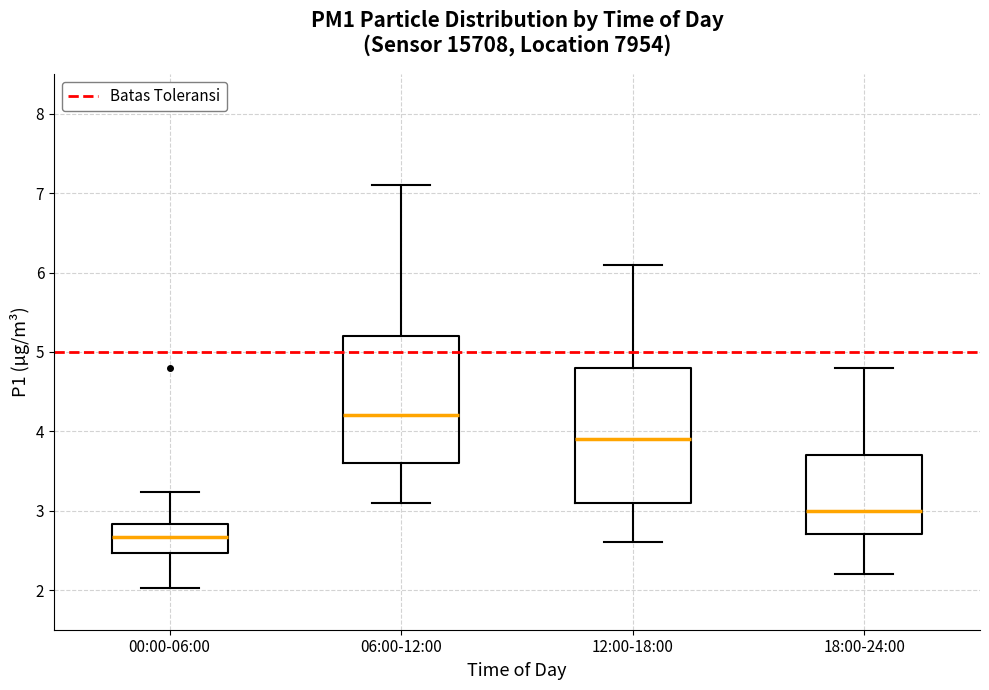

Which box has the lowest median line?

00:00-06:00